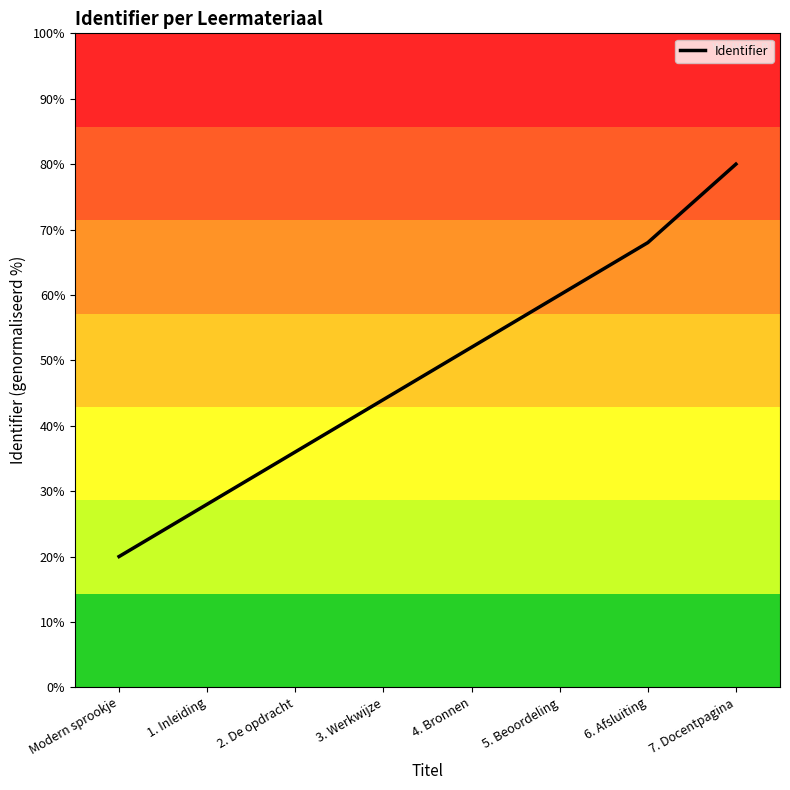

What is the difference between the values at 2. De opdracht and 5. Beoordeling?

24